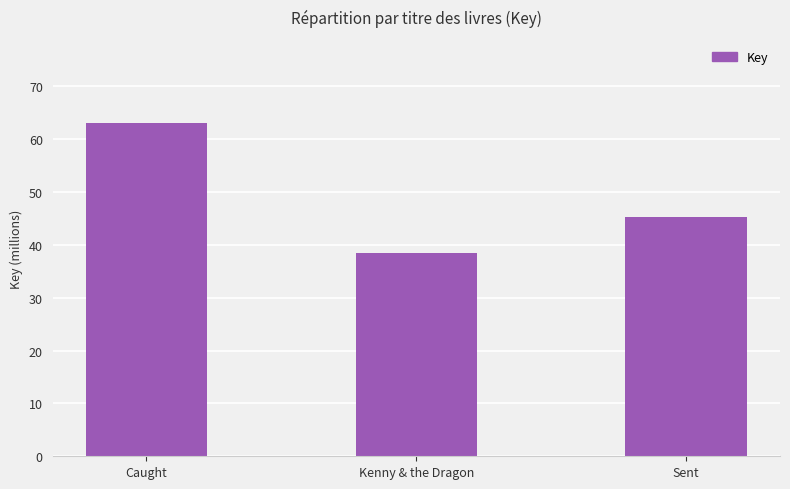

What is the sum of all values?

146.8